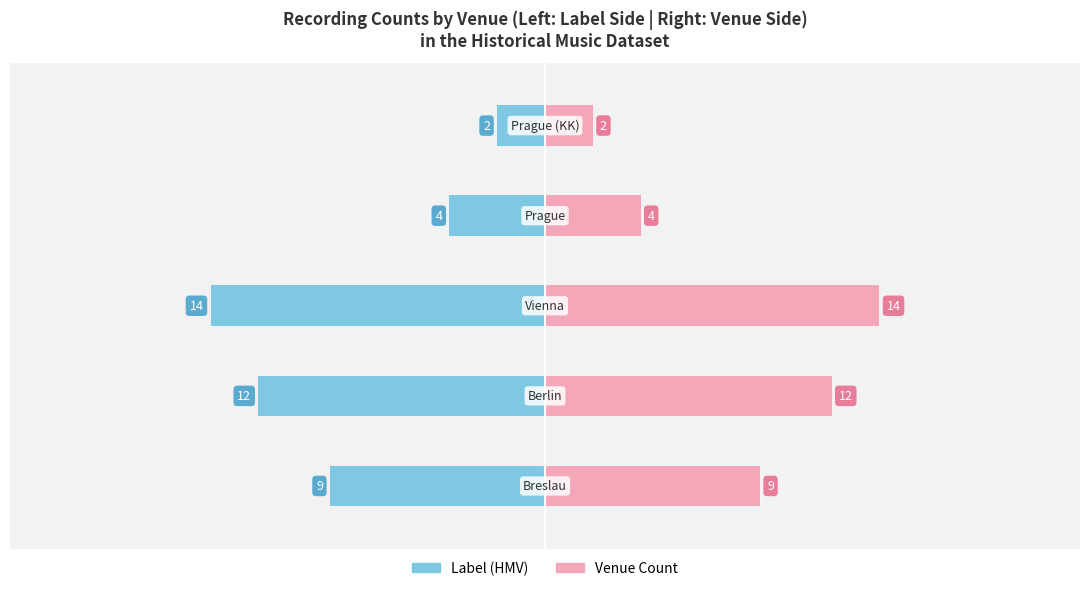

Which series has the largest total across all categories?

Venue